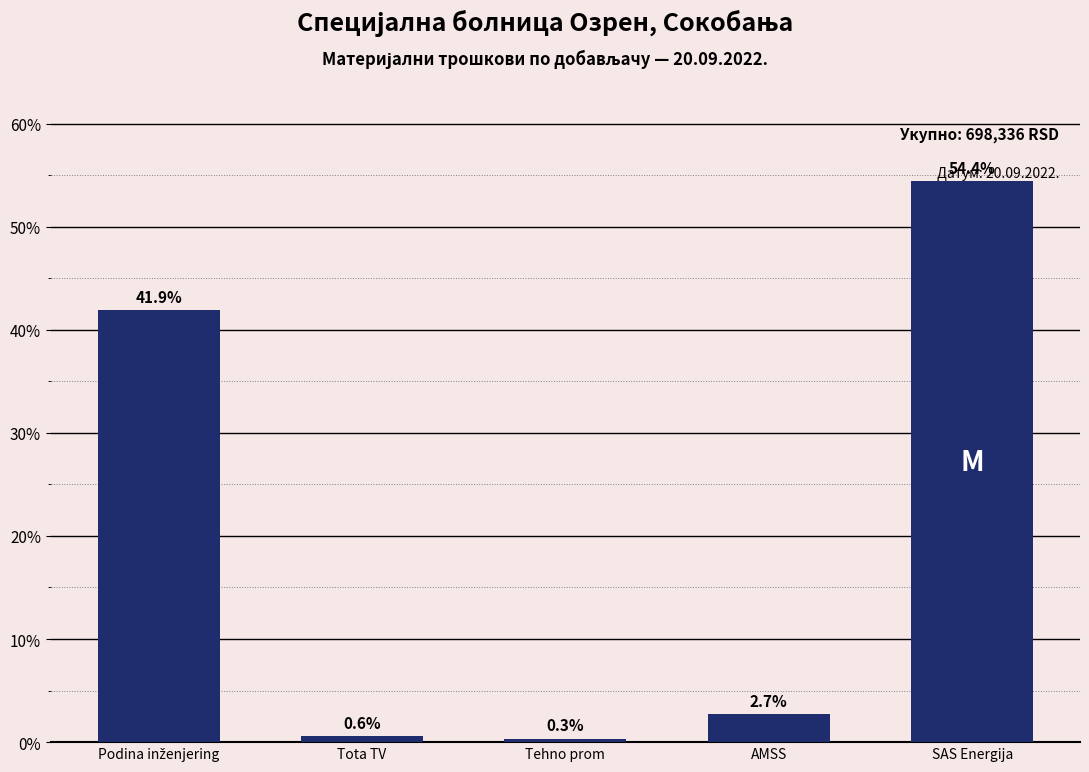

Reading left to right, transcribe all the data shown in this chart.

41.9	0.6	0.3	2.7	54.4